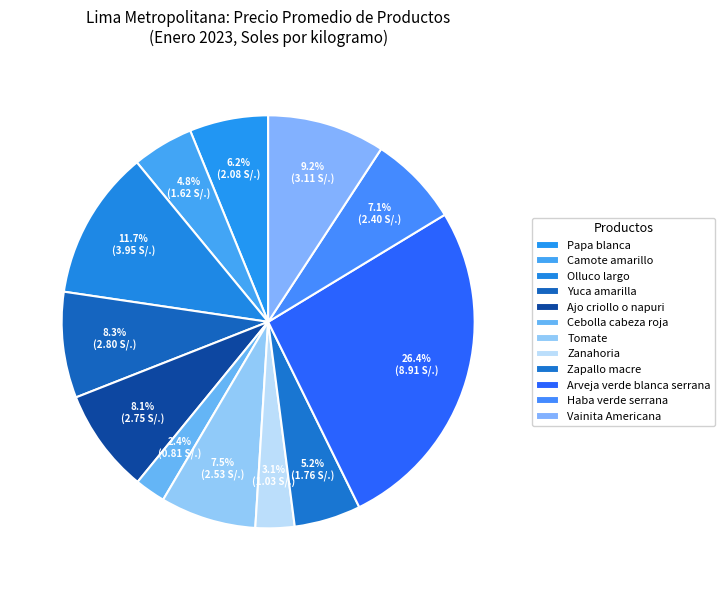

To the nearest percent, what portion does Yuca amarilla represent?

8%